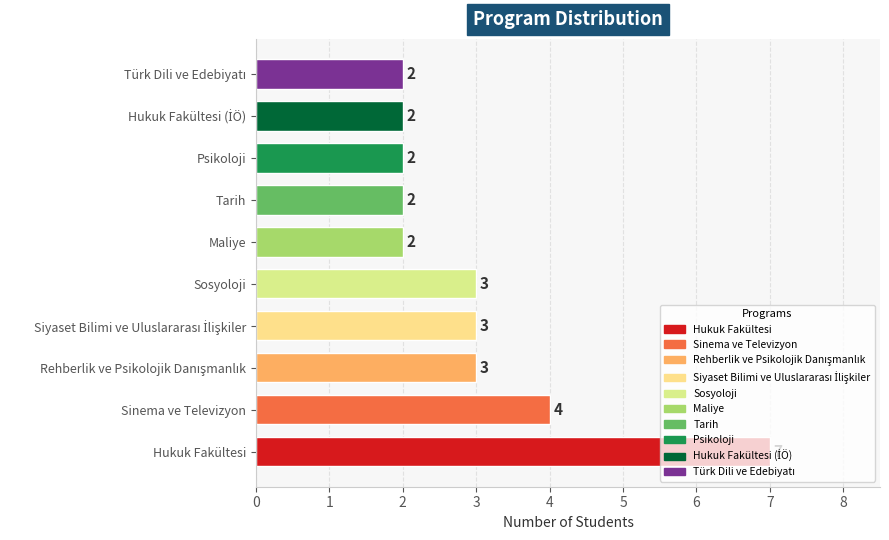

Is it true that the value at Hukuk Fakültesi is 3?

False